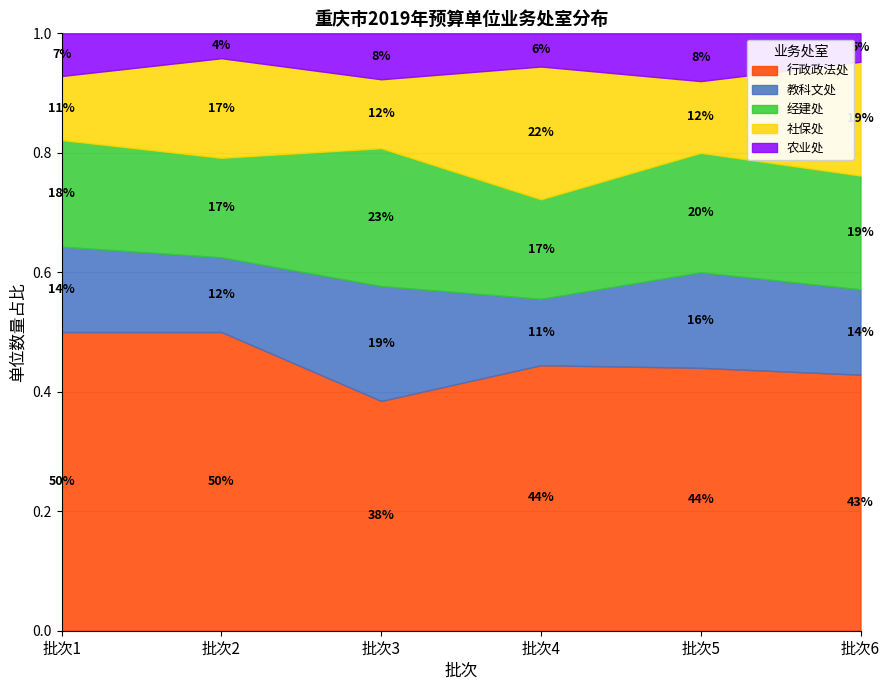

Is it true that 行政政法处 equals 0.5 at 批次1?

True